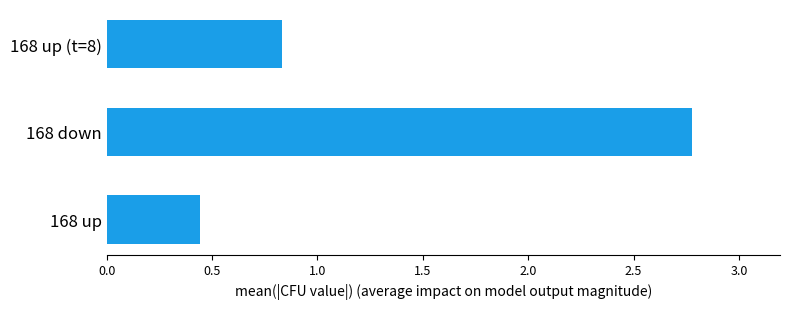

At which label is the value closest to 1?

168 up (t=8)